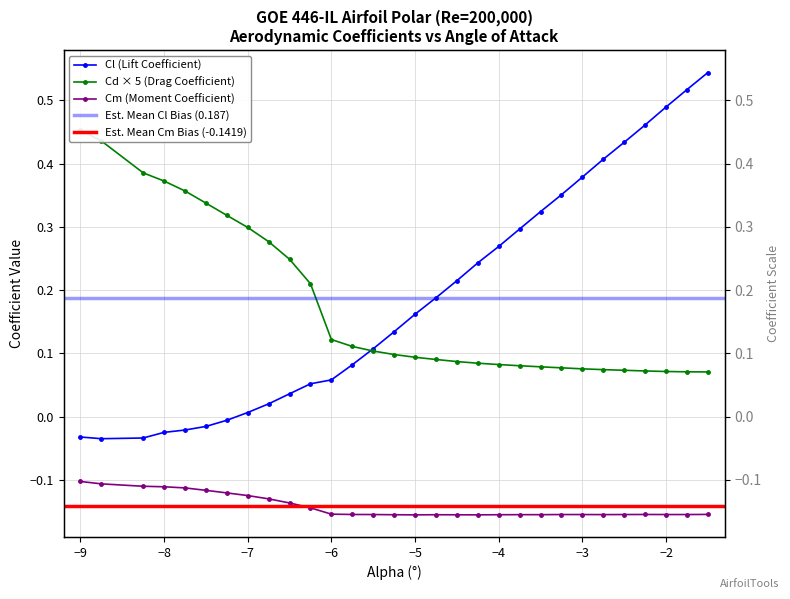

True or false: Cd and Cl intersect in this chart.

True